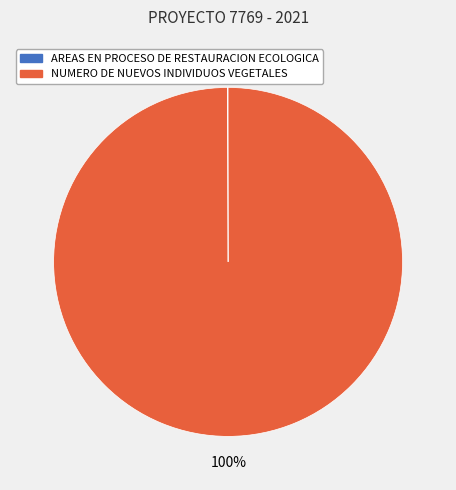

What is the largest slice in the pie chart?

NUMERO DE NUEVOS INDIVIDUOS VEGETALES